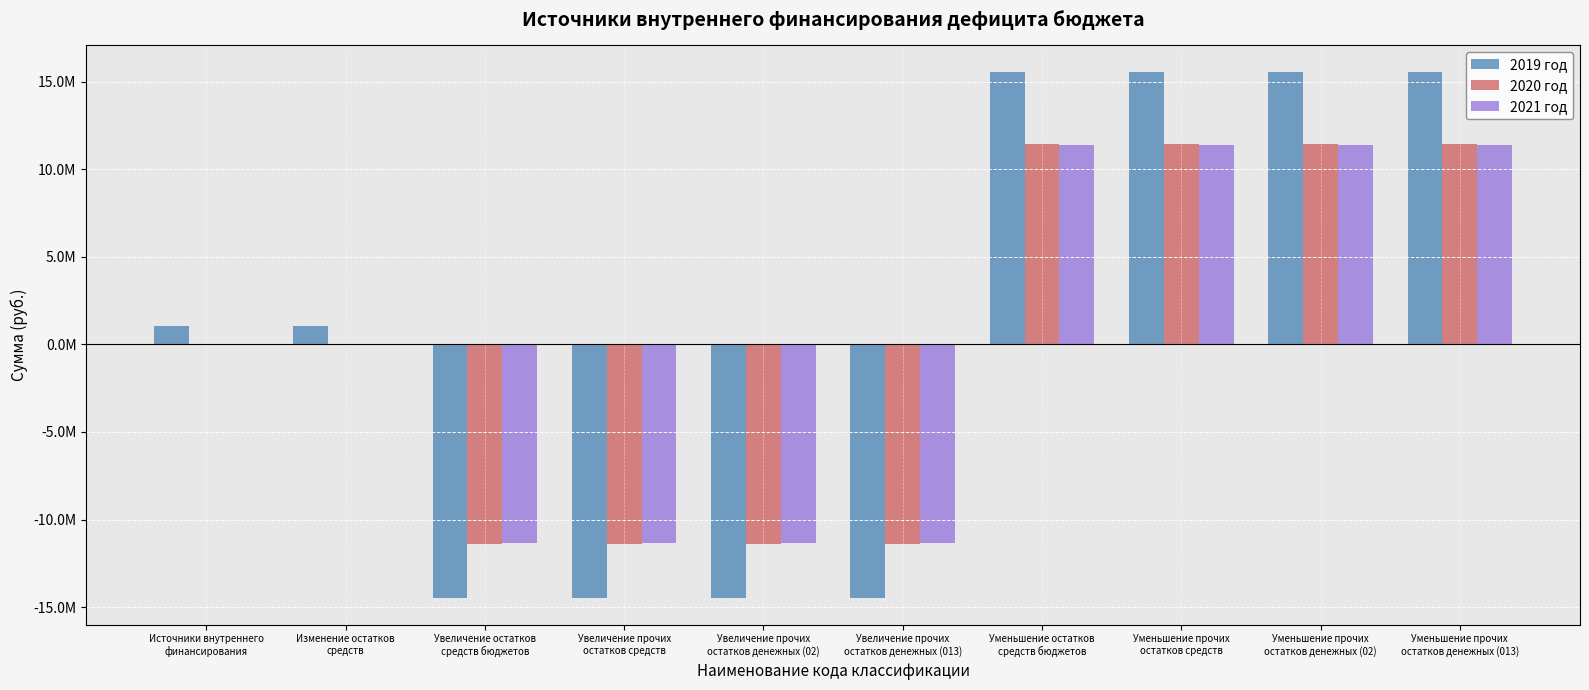

What are all the series names shown in the legend?

2019 год, 2020 год, 2021 год